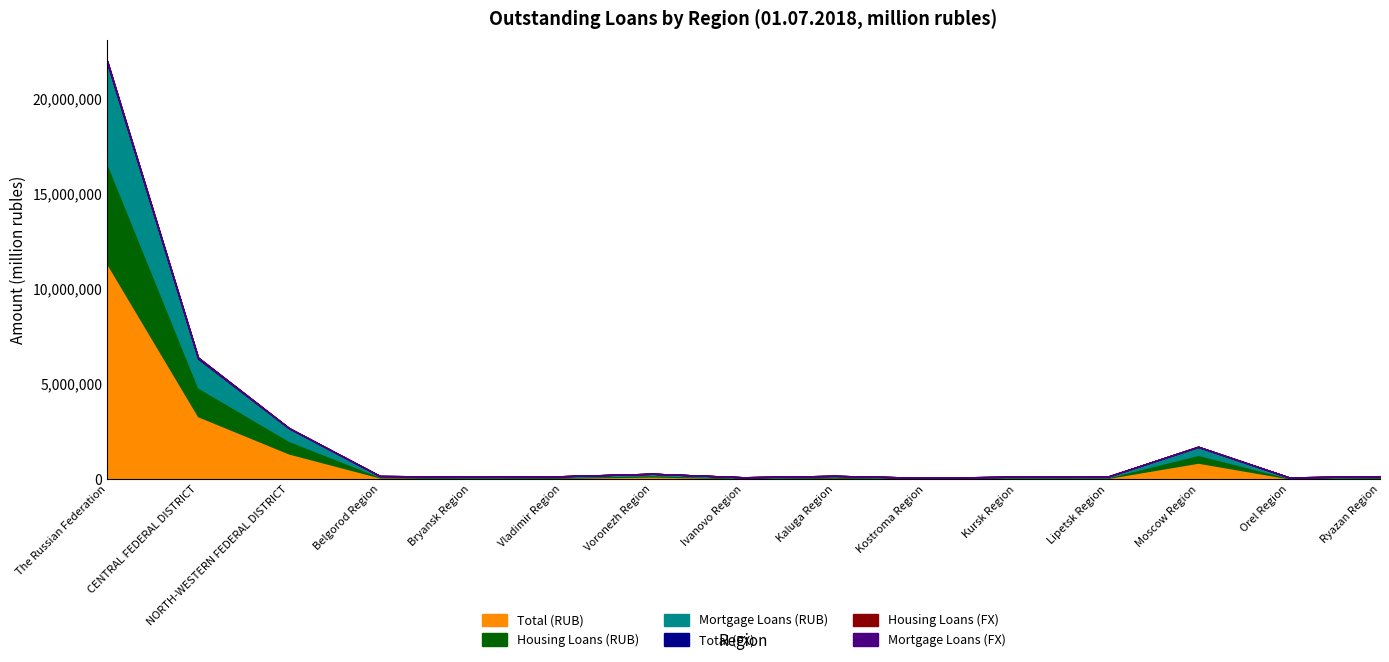

True or false: Total (FX) has more than 2 interior local peaks.

True